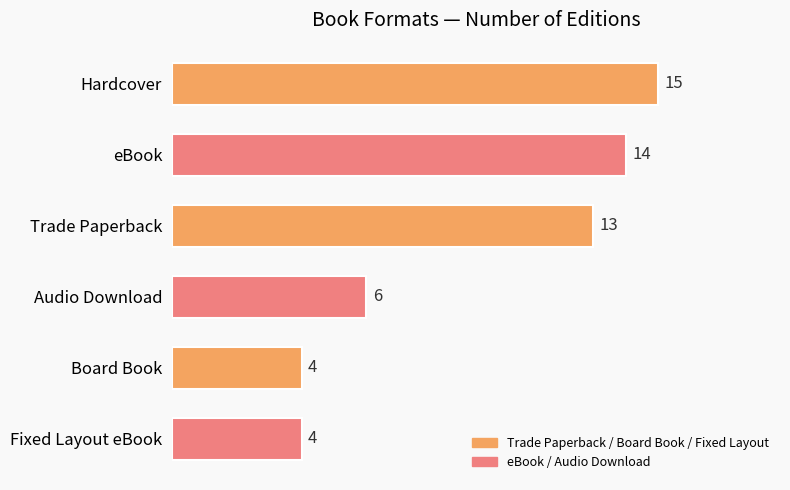

What is the ratio of the value at Trade Paperback to the value at Fixed Layout eBook?

3.2